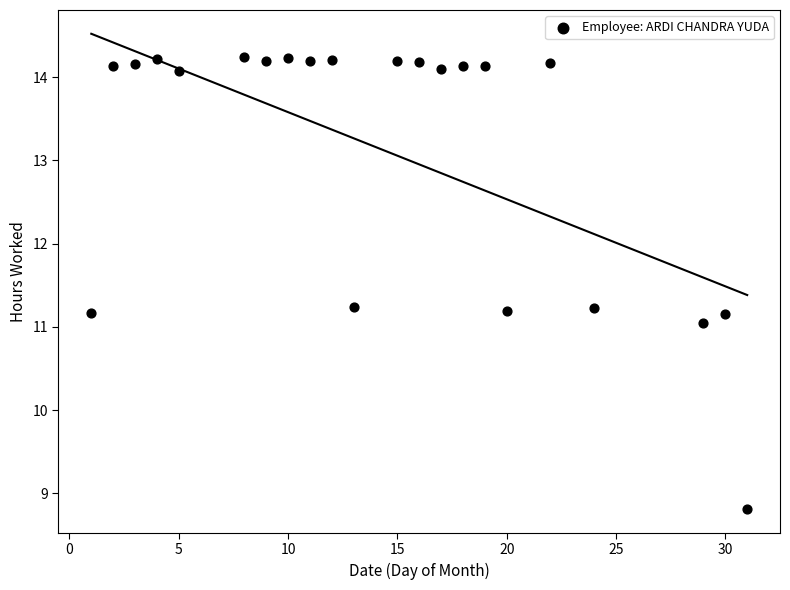

What is the range of X values (max minus min)?

30.0